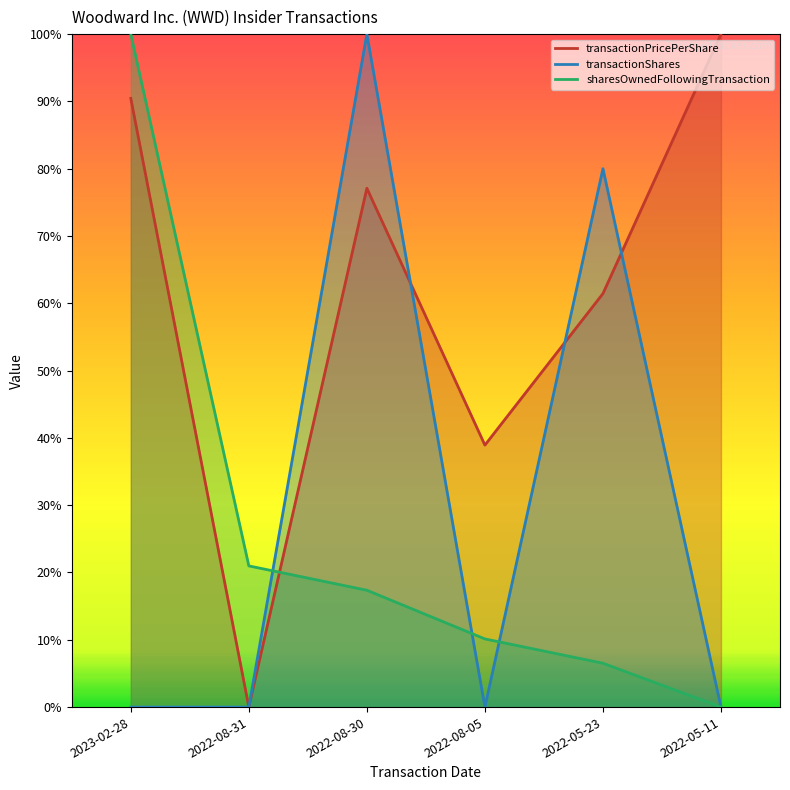

What position from the right is 2023-02-28?

6